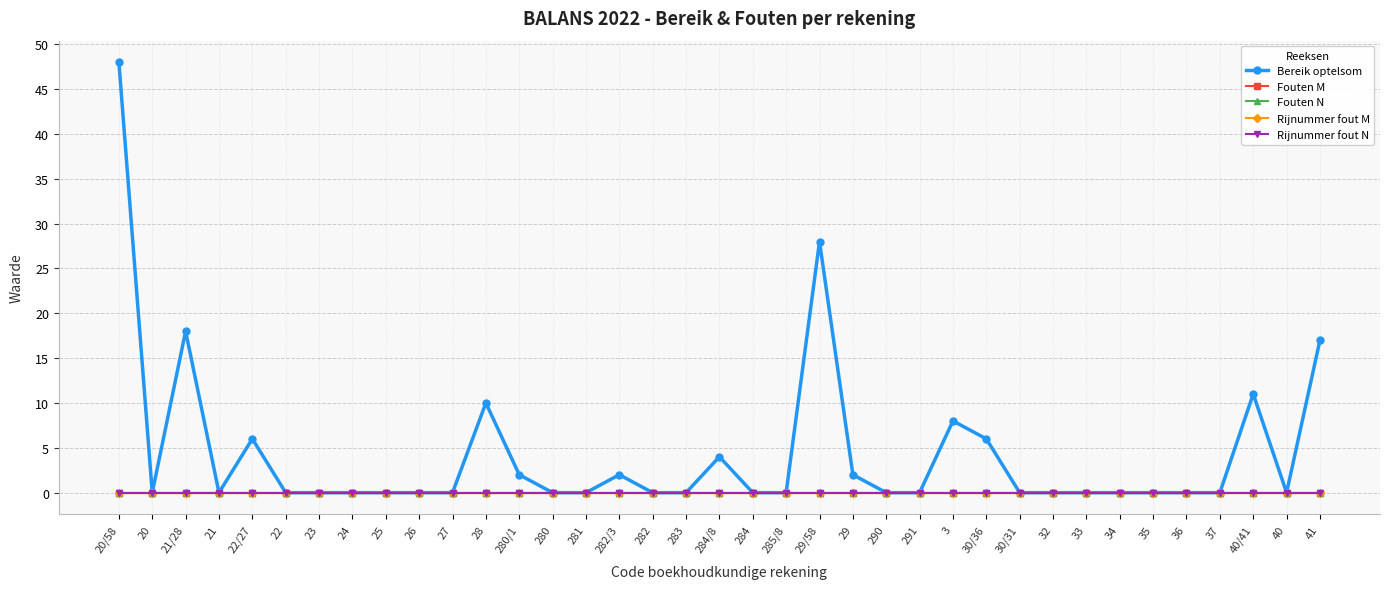

At which category is the sum across all series the highest?

20/58